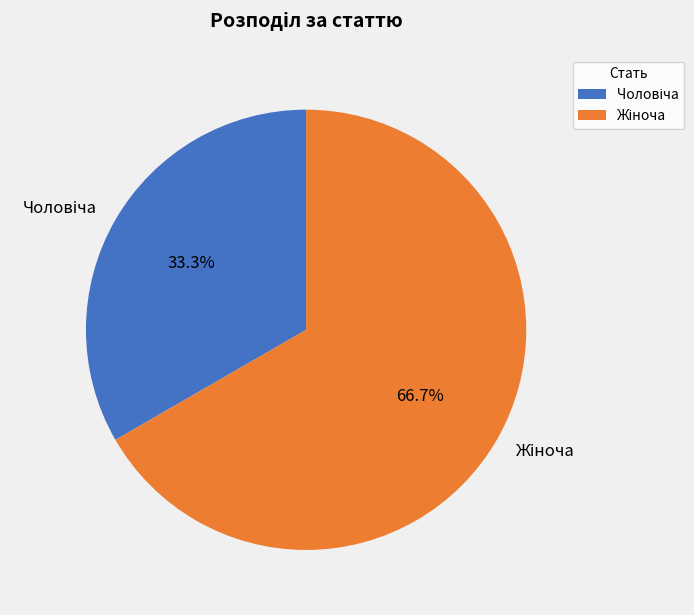

To the nearest percent, what is the difference between the largest and smallest slice percentages?

33%